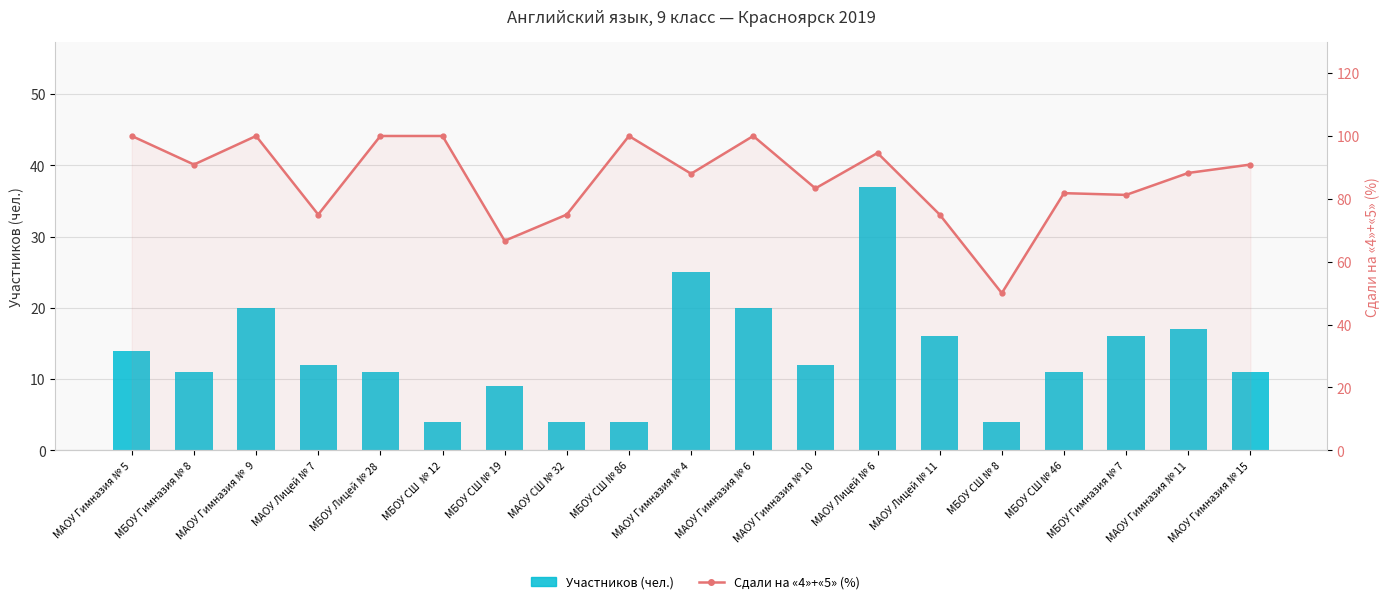

At how many categories does at least one series exceed 80?

14